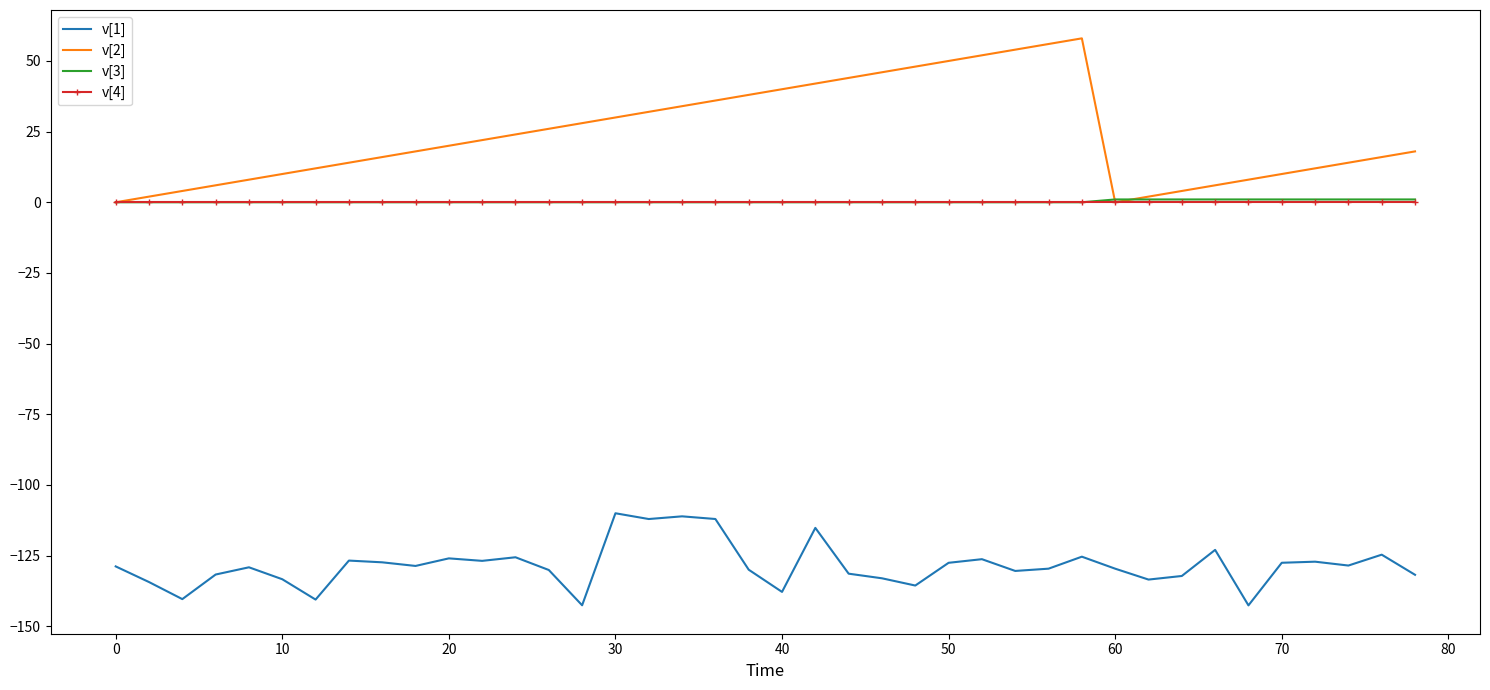

What is the maximum value for v[1]?

-110.0